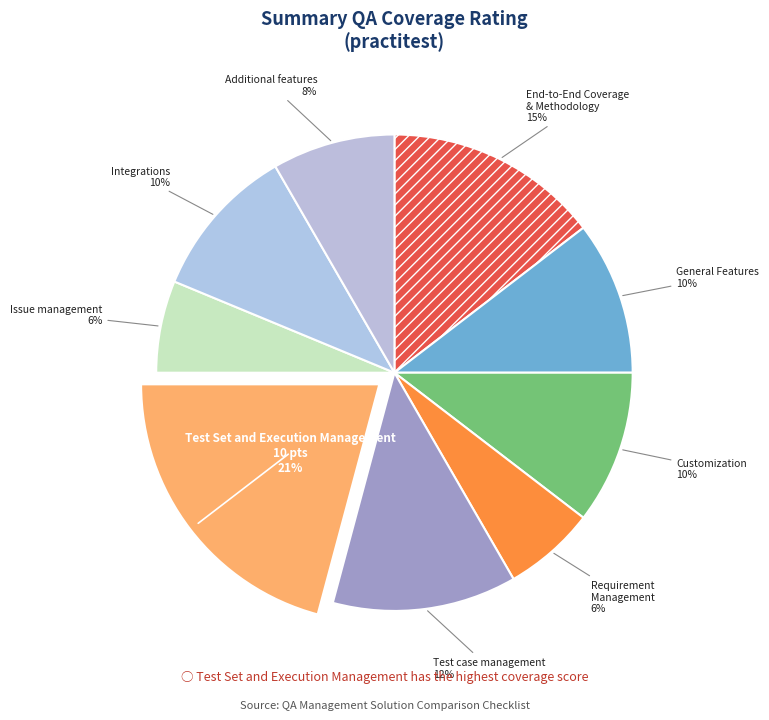

The Integrations slice represents 10% of the pie. True or false?

True